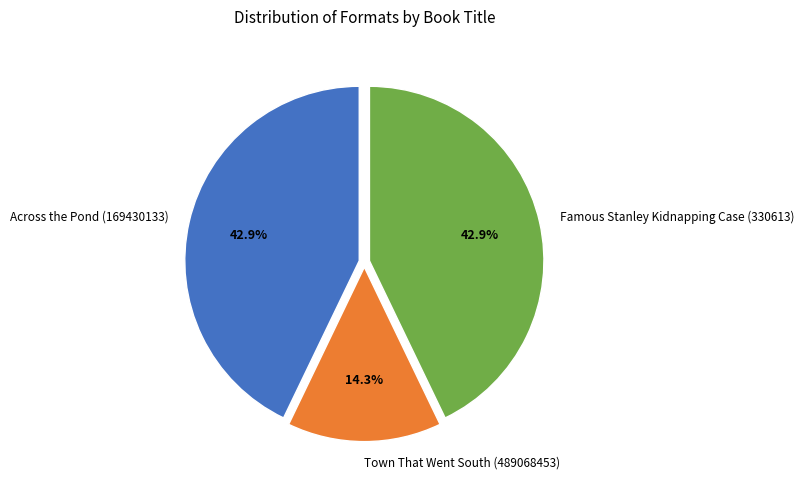

How many segments does this pie chart have?

3